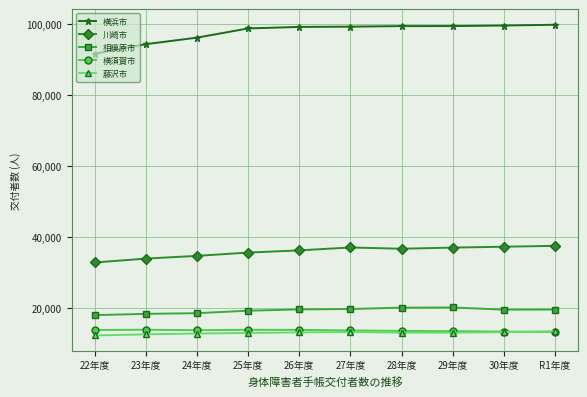

True or false: 横須賀市 and 相模原市 intersect in this chart.

False